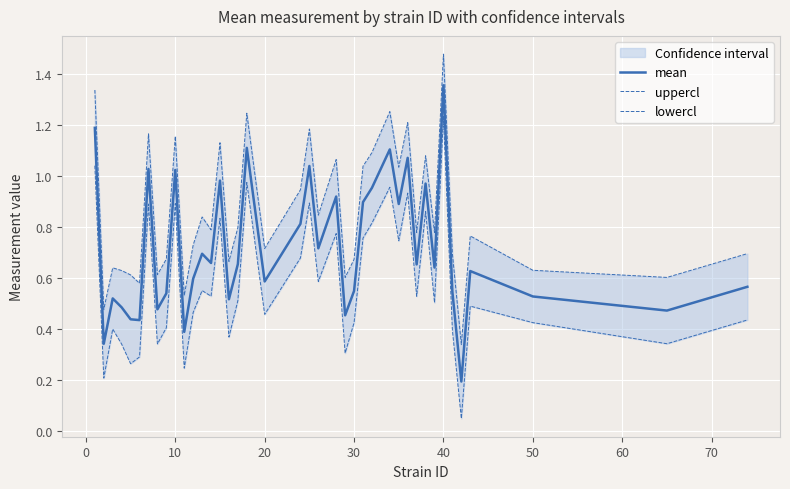

True or false: uppercl and lowercl intersect in this chart.

False